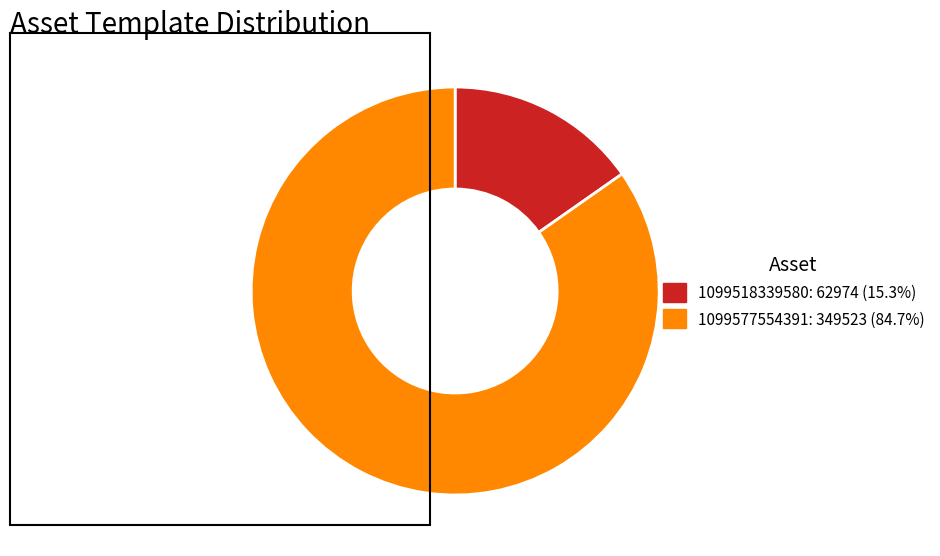

Between 1099577554391 and 1099518339580, which is larger?

1099577554391